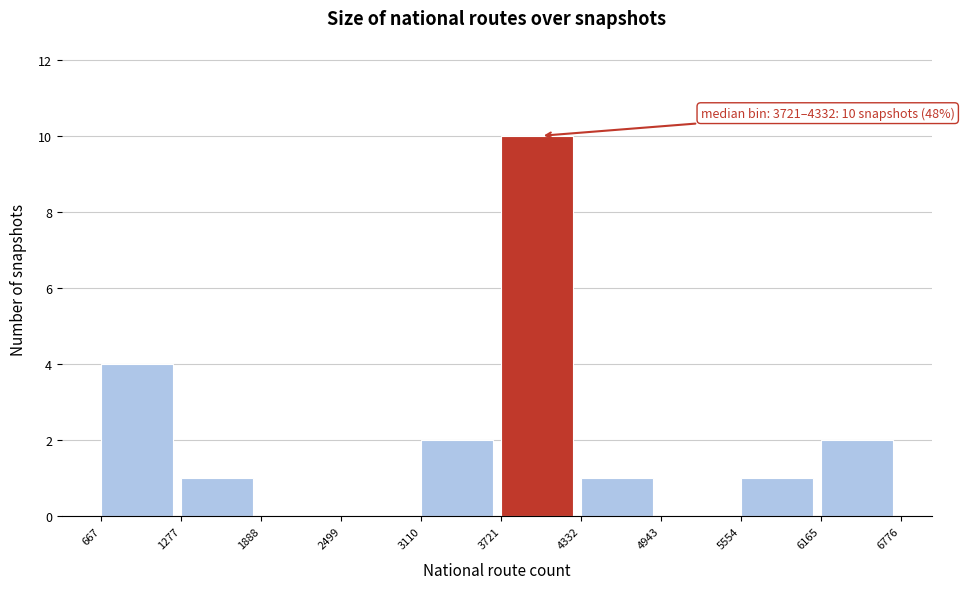

Which range on the x-axis has the tallest bar?

3721 to 4332